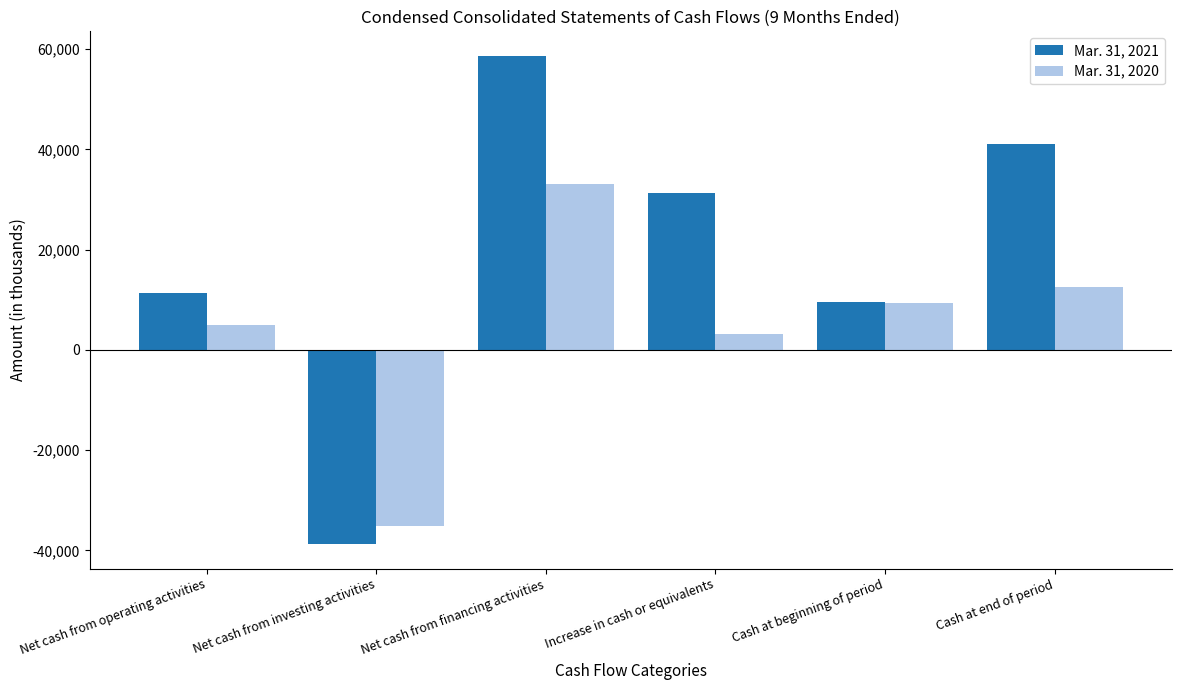

Are the bars grouped side by side (vs. stacked)?

Yes